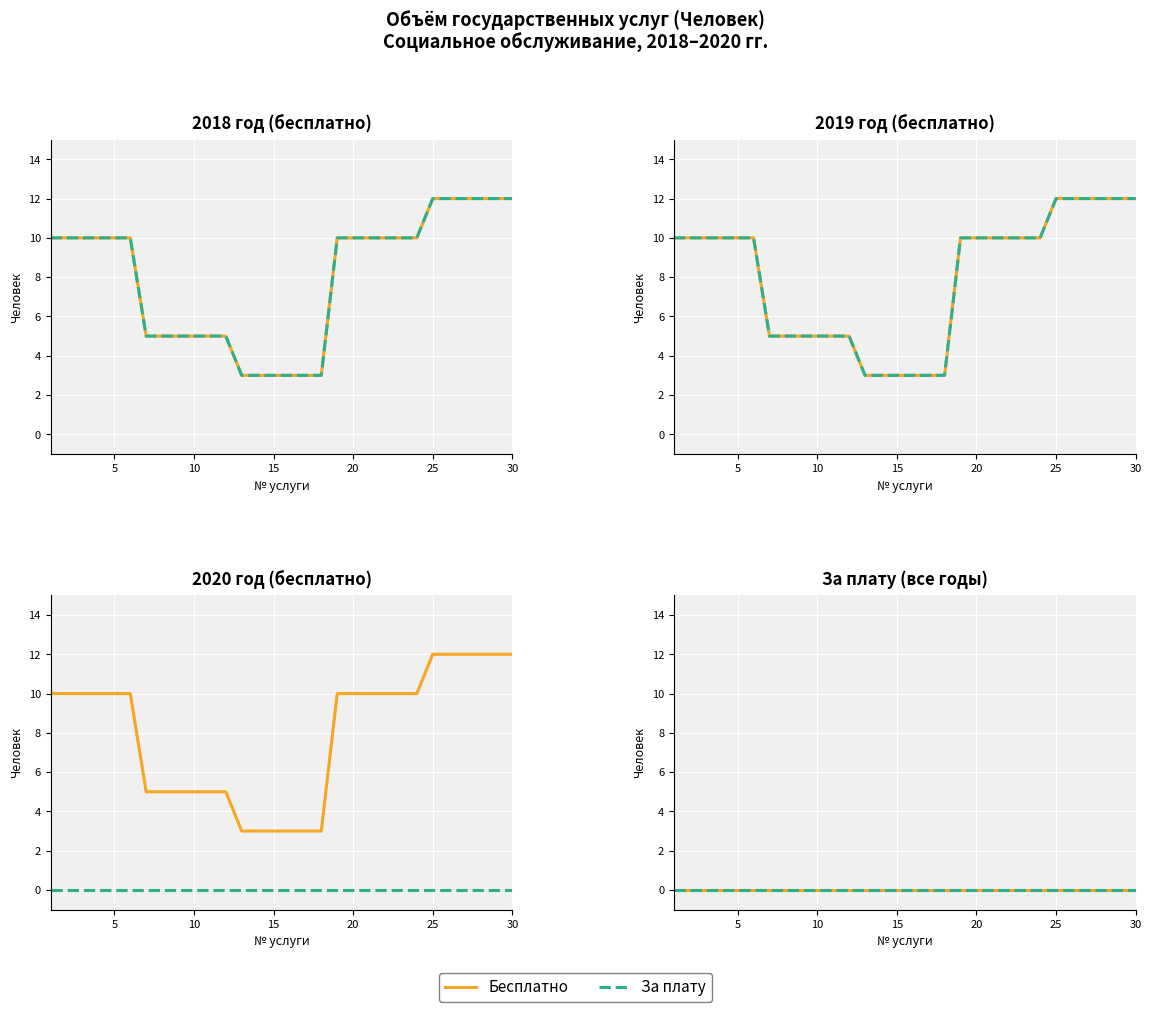

True or false: Бесплатно (2019) and За плату (2019) intersect in this chart.

False